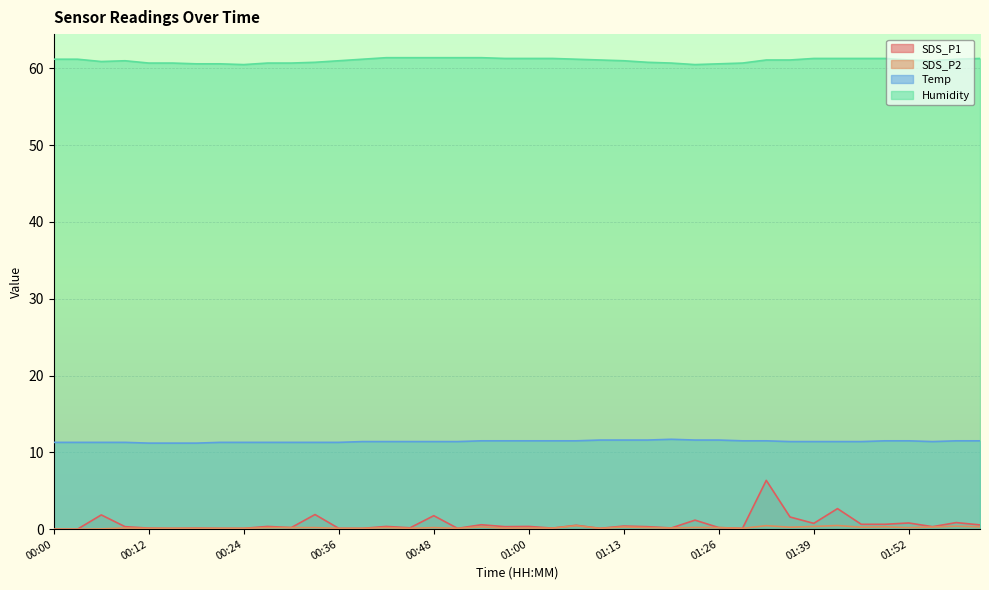

True or false: Temp and SDS_P1 intersect in this chart.

False